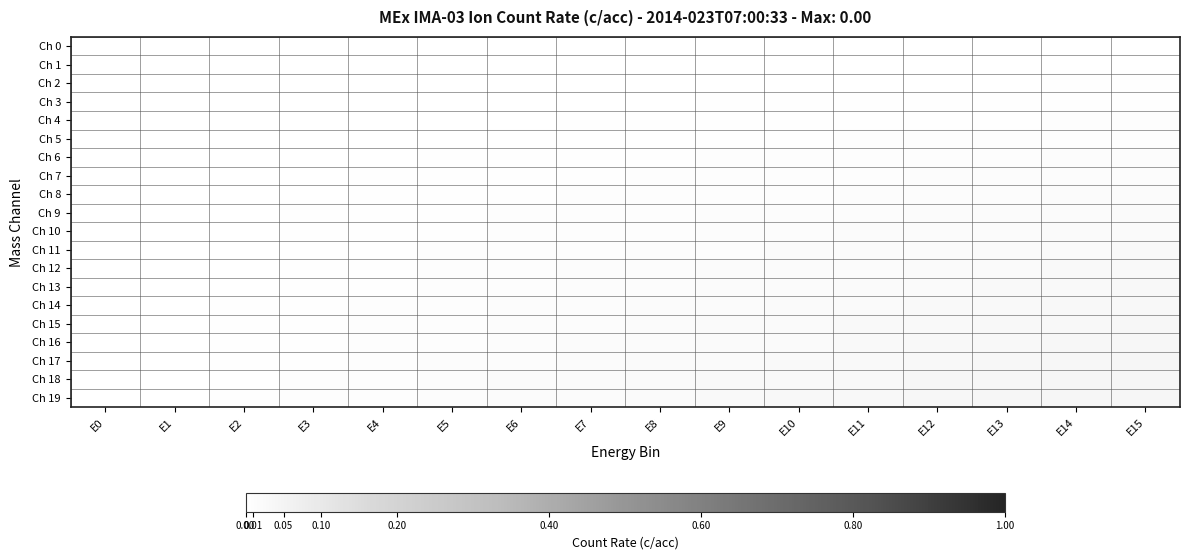

Reading left to right, extract all data points from this chart.

Ch 0: E0=0.0	E1=0.0	E2=0.0	E3=0.0	E4=0.0	E5=0.0	E6=0.0	E7=0.0	E8=0.0	E9=0.0	E10=0.0	E11=0.0	E12=0.0	E13=0.0	E14=0.0	E15=0.0
Ch 1: E0=0.0	E1=0.0	E2=0.0	E3=0.0	E4=0.0	E5=0.0	E6=0.0	E7=0.0	E8=0.0	E9=0.0	E10=0.0	E11=0.0	E12=0.0	E13=0.0	E14=0.0	E15=0.0
Ch 2: E0=0.0	E1=0.0	E2=0.0	E3=0.0	E4=0.0	E5=0.0	E6=0.0	E7=0.0	E8=0.0	E9=0.0	E10=0.0	E11=0.0	E12=0.0	E13=0.0	E14=0.0	E15=0.0
Ch 3: E0=0.0	E1=0.0	E2=0.0	E3=0.0	E4=0.0	E5=0.0	E6=0.0	E7=0.0	E8=0.0	E9=0.0	E10=0.0	E11=0.0	E12=0.0	E13=0.0	E14=0.0	E15=0.0
Ch 4: E0=0.0	E1=0.0	E2=0.0	E3=0.0	E4=0.0	E5=0.0	E6=0.0	E7=0.0	E8=0.0	E9=0.0	E10=0.0	E11=0.0	E12=0.0	E13=0.0	E14=0.0	E15=0.0
Ch 5: E0=0.0	E1=0.0	E2=0.0	E3=0.0	E4=0.0	E5=0.0	E6=0.0	E7=0.0	E8=0.0	E9=0.0	E10=0.0	E11=0.0	E12=0.0	E13=0.0	E14=0.0	E15=0.0
Ch 6: E0=0.0	E1=0.0	E2=0.0	E3=0.0	E4=0.0	E5=0.0	E6=0.0	E7=0.0	E8=0.0	E9=0.0	E10=0.0	E11=0.0	E12=0.0	E13=0.0	E14=0.0	E15=0.0
Ch 7: E0=0.0	E1=0.0	E2=0.0	E3=0.0	E4=0.0	E5=0.0	E6=0.0	E7=0.0	E8=0.0	E9=0.0	E10=0.0	E11=0.0	E12=0.0	E13=0.0	E14=0.0	E15=0.0
Ch 8: E0=0.0	E1=0.0	E2=0.0	E3=0.0	E4=0.0	E5=0.0	E6=0.0	E7=0.0	E8=0.0	E9=0.0	E10=0.0	E11=0.0	E12=0.0	E13=0.0	E14=0.0	E15=0.0
Ch 9: E0=0.0	E1=0.0	E2=0.0	E3=0.0	E4=0.0	E5=0.0	E6=0.0	E7=0.0	E8=0.0	E9=0.0	E10=0.0	E11=0.0	E12=0.0	E13=0.0	E14=0.0	E15=0.0
Ch 10: E0=0.0	E1=0.0	E2=0.0	E3=0.0	E4=0.0	E5=0.0	E6=0.0	E7=0.0	E8=0.0	E9=0.0	E10=0.0	E11=0.0	E12=0.0	E13=0.0	E14=0.0	E15=0.0
Ch 11: E0=0.0	E1=0.0	E2=0.0	E3=0.0	E4=0.0	E5=0.0	E6=0.0	E7=0.0	E8=0.0	E9=0.0	E10=0.0	E11=0.0	E12=0.0	E13=0.0	E14=0.0	E15=0.0
Ch 12: E0=0.0	E1=0.0	E2=0.0	E3=0.0	E4=0.0	E5=0.0	E6=0.0	E7=0.0	E8=0.0	E9=0.0	E10=0.0	E11=0.0	E12=0.0	E13=0.0	E14=0.0	E15=0.0
Ch 13: E0=0.0	E1=0.0	E2=0.0	E3=0.0	E4=0.0	E5=0.0	E6=0.0	E7=0.0	E8=0.0	E9=0.0	E10=0.0	E11=0.0	E12=0.0	E13=0.0	E14=0.0	E15=0.0
Ch 14: E0=0.0	E1=0.0	E2=0.0	E3=0.0	E4=0.0	E5=0.0	E6=0.0	E7=0.0	E8=0.0	E9=0.0	E10=0.0	E11=0.0	E12=0.0	E13=0.0	E14=0.0	E15=0.0
Ch 15: E0=0.0	E1=0.0	E2=0.0	E3=0.0	E4=0.0	E5=0.0	E6=0.0	E7=0.0	E8=0.0	E9=0.0	E10=0.0	E11=0.0	E12=0.0	E13=0.0	E14=0.0	E15=0.0
Ch 16: E0=0.0	E1=0.0	E2=0.0	E3=0.0	E4=0.0	E5=0.0	E6=0.0	E7=0.0	E8=0.0	E9=0.0	E10=0.0	E11=0.0	E12=0.0	E13=0.0	E14=0.0	E15=0.0
Ch 17: E0=0.0	E1=0.0	E2=0.0	E3=0.0	E4=0.0	E5=0.0	E6=0.0	E7=0.0	E8=0.0	E9=0.0	E10=0.0	E11=0.0	E12=0.0	E13=0.0	E14=0.0	E15=0.0
Ch 18: E0=0.0	E1=0.0	E2=0.0	E3=0.0	E4=0.0	E5=0.0	E6=0.0	E7=0.0	E8=0.0	E9=0.0	E10=0.0	E11=0.0	E12=0.0	E13=0.0	E14=0.0	E15=0.0
Ch 19: E0=0.0	E1=0.0	E2=0.0	E3=0.0	E4=0.0	E5=0.0	E6=0.0	E7=0.0	E8=0.0	E9=0.0	E10=0.0	E11=0.0	E12=0.0	E13=0.0	E14=0.0	E15=0.0